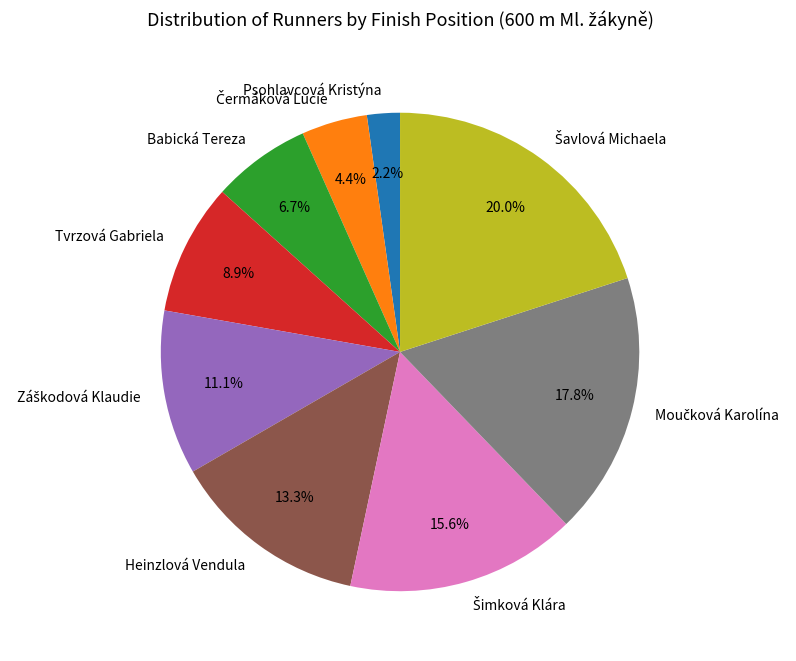

Which category has the smallest portion of the pie?

Psohlavcová Kristýna